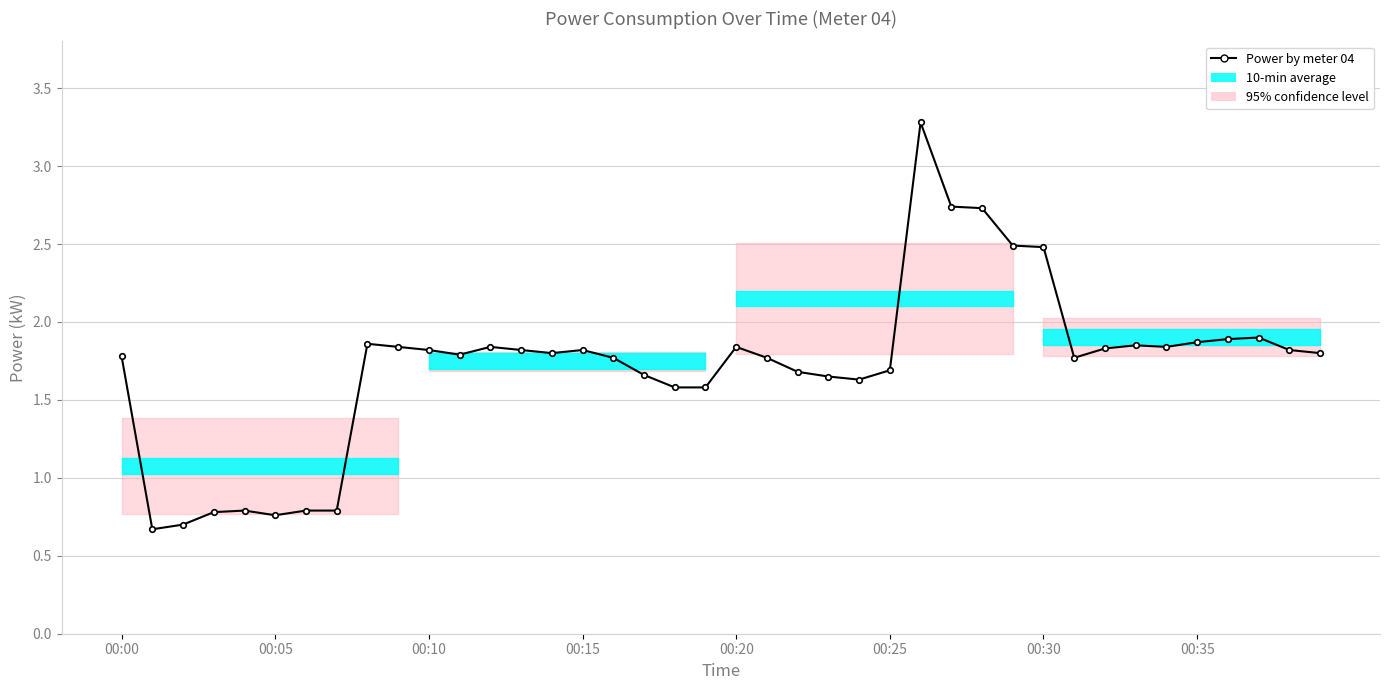

At which label does the data first exceed 1?

00:00